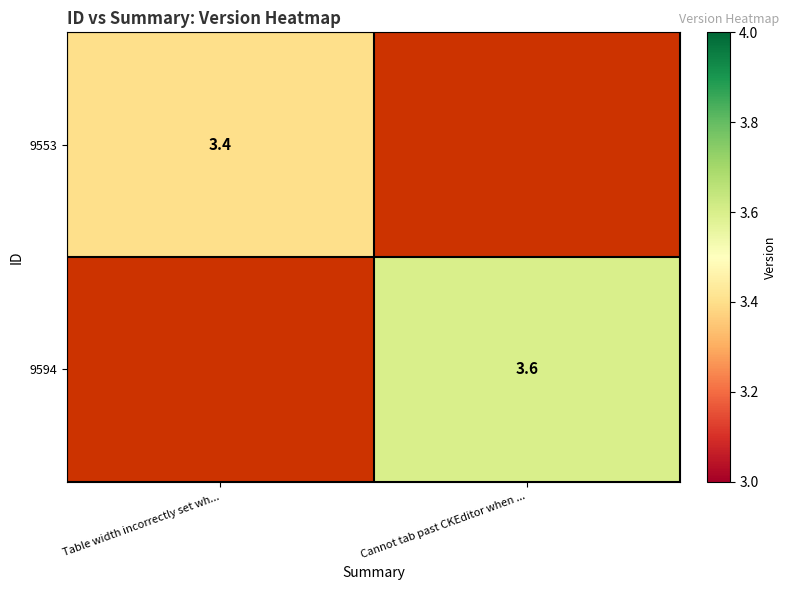

Is it true that 9553 equals 3.4 at Table width incorrectly set wh...?

True